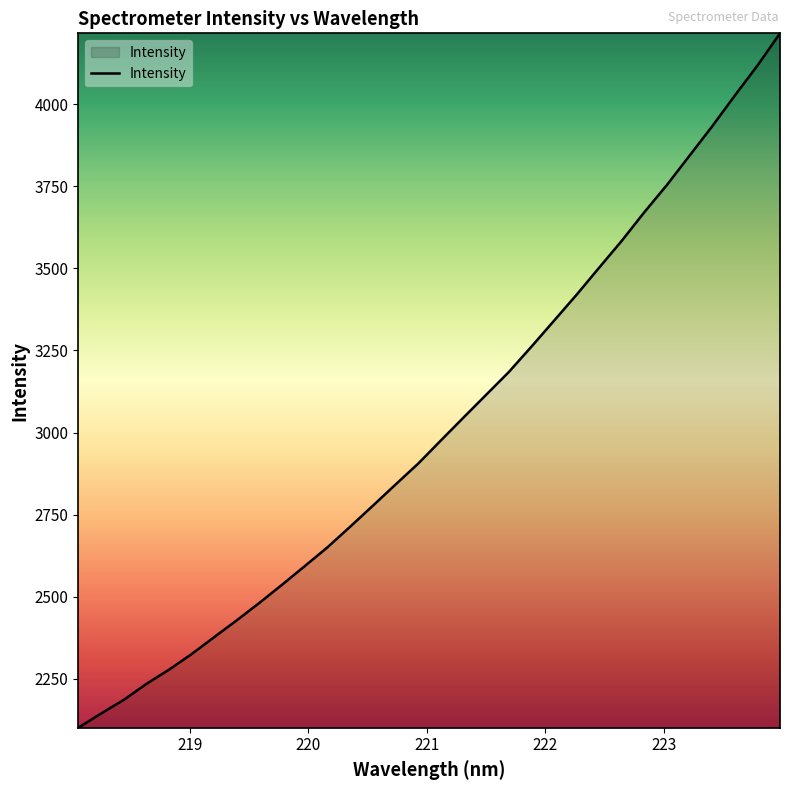

What is the difference between the maximum and minimum values?

2114.0